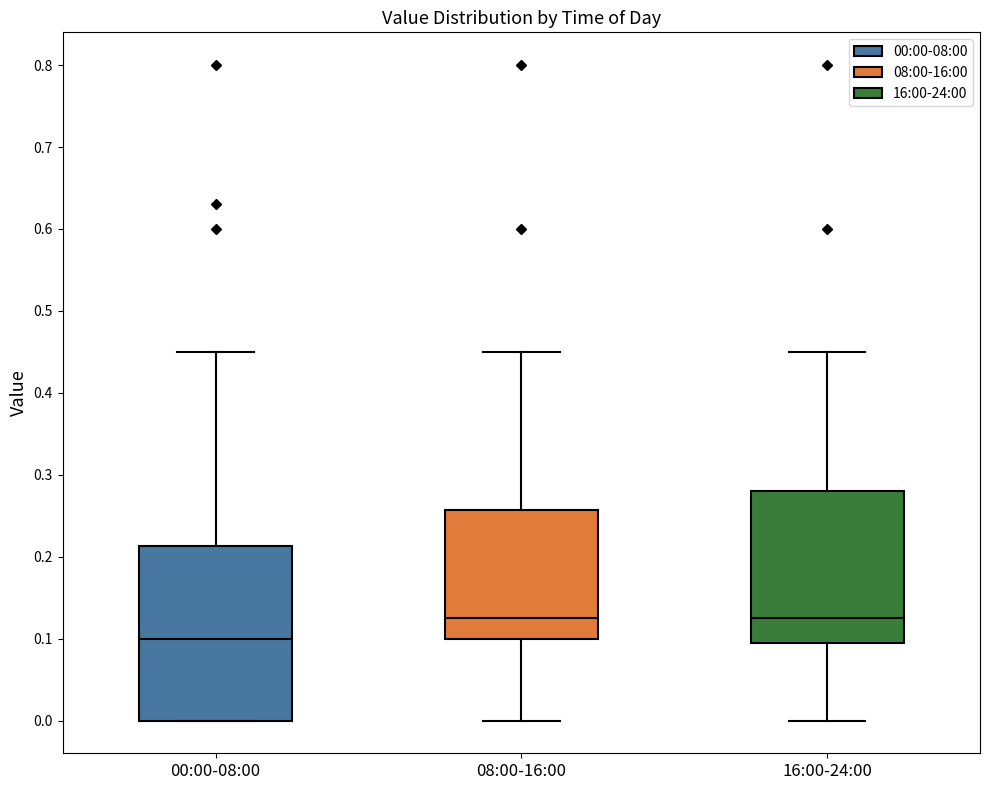

Reading left to right, transcribe this box plot: for each box, give where its median line is, the range the box spans, and where its two whiskers end, as read against the y-axis. The values are not printed on the chart, so give them approximately, as read against the axis.

00:00-08:00: median 0.10, box 0.00 to 0.21, whiskers 0.00 to 0.45
08:00-16:00: median 0.13, box 0.10 to 0.26, whiskers 0.00 to 0.45
16:00-24:00: median 0.13, box 0.10 to 0.28, whiskers 0.00 to 0.45